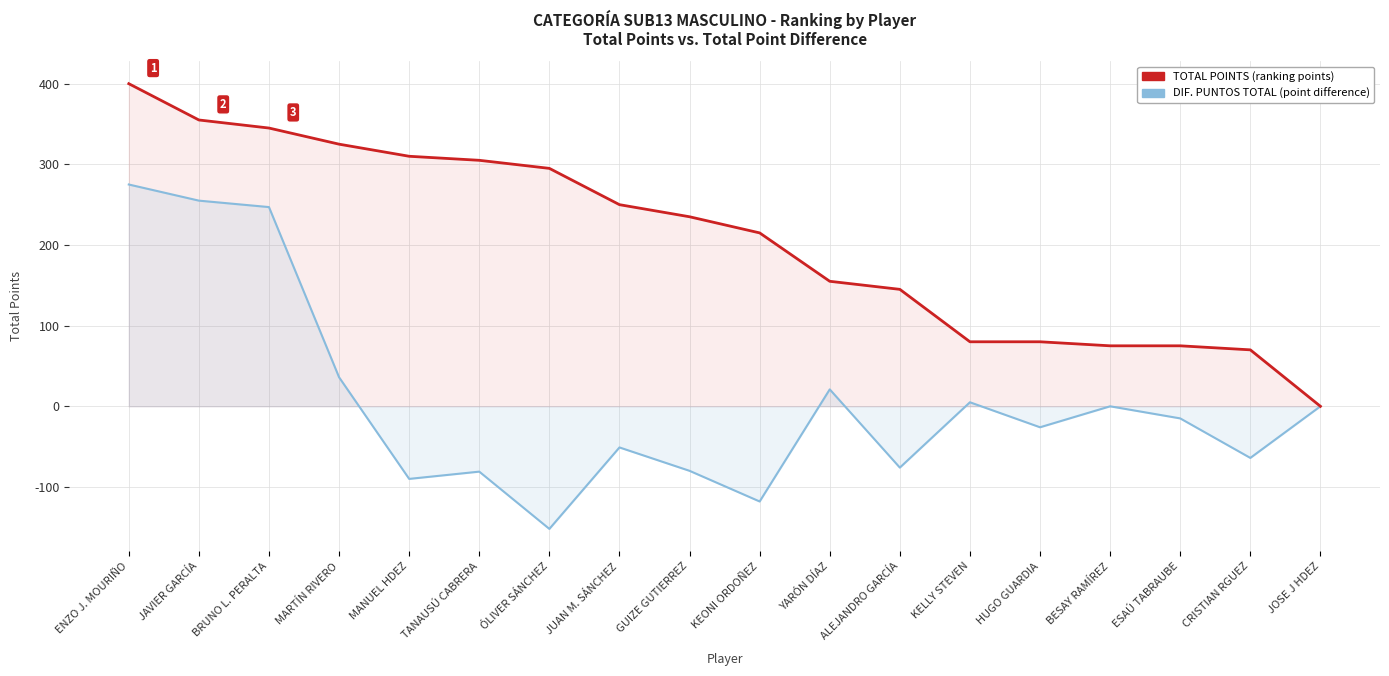

What are all the series names shown in the legend?

TOTAL POINTS, DIF. PUNTOS TOTAL